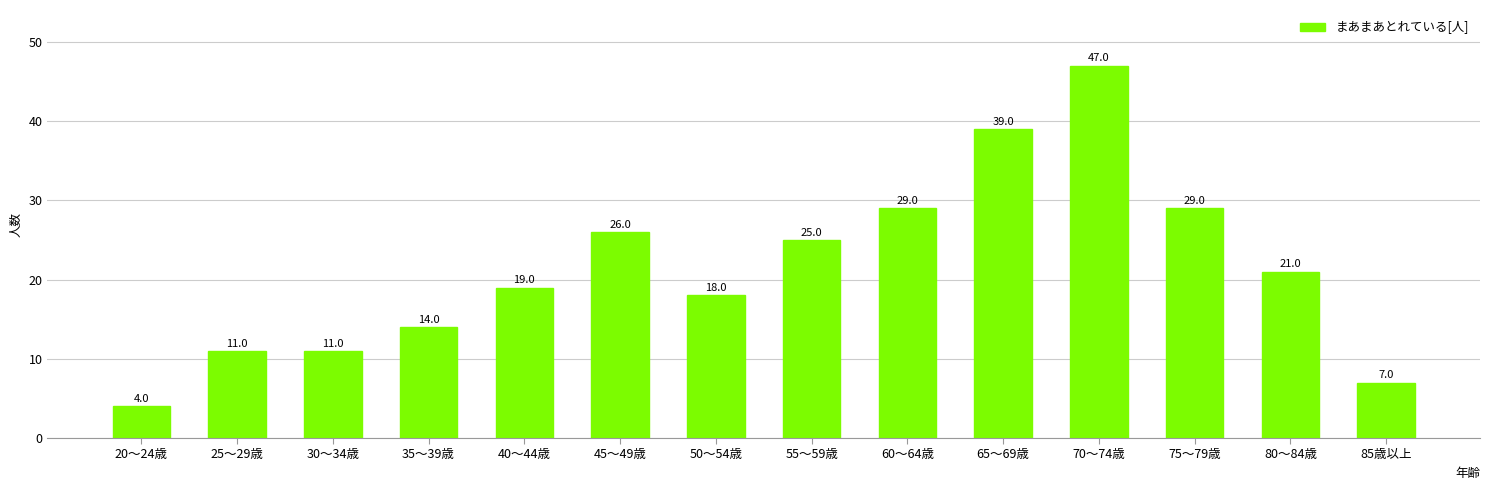

Is it true that the value at 80～84歳 is 21?

True